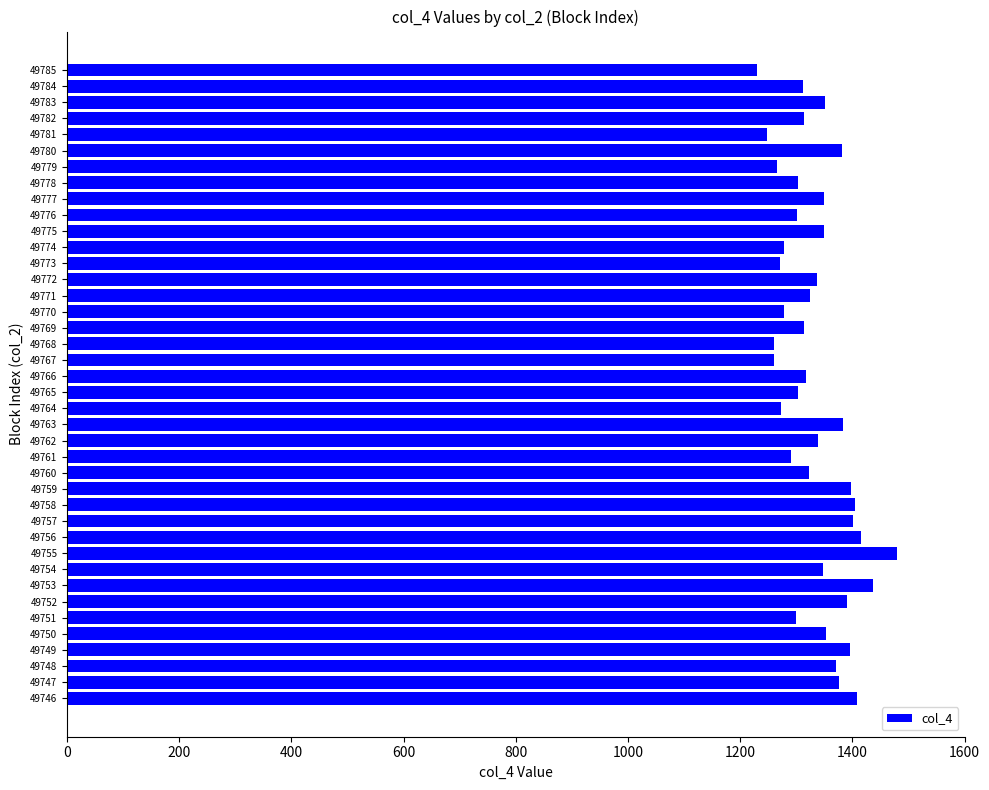

True or false: the data shows 2033 at 49785.

False